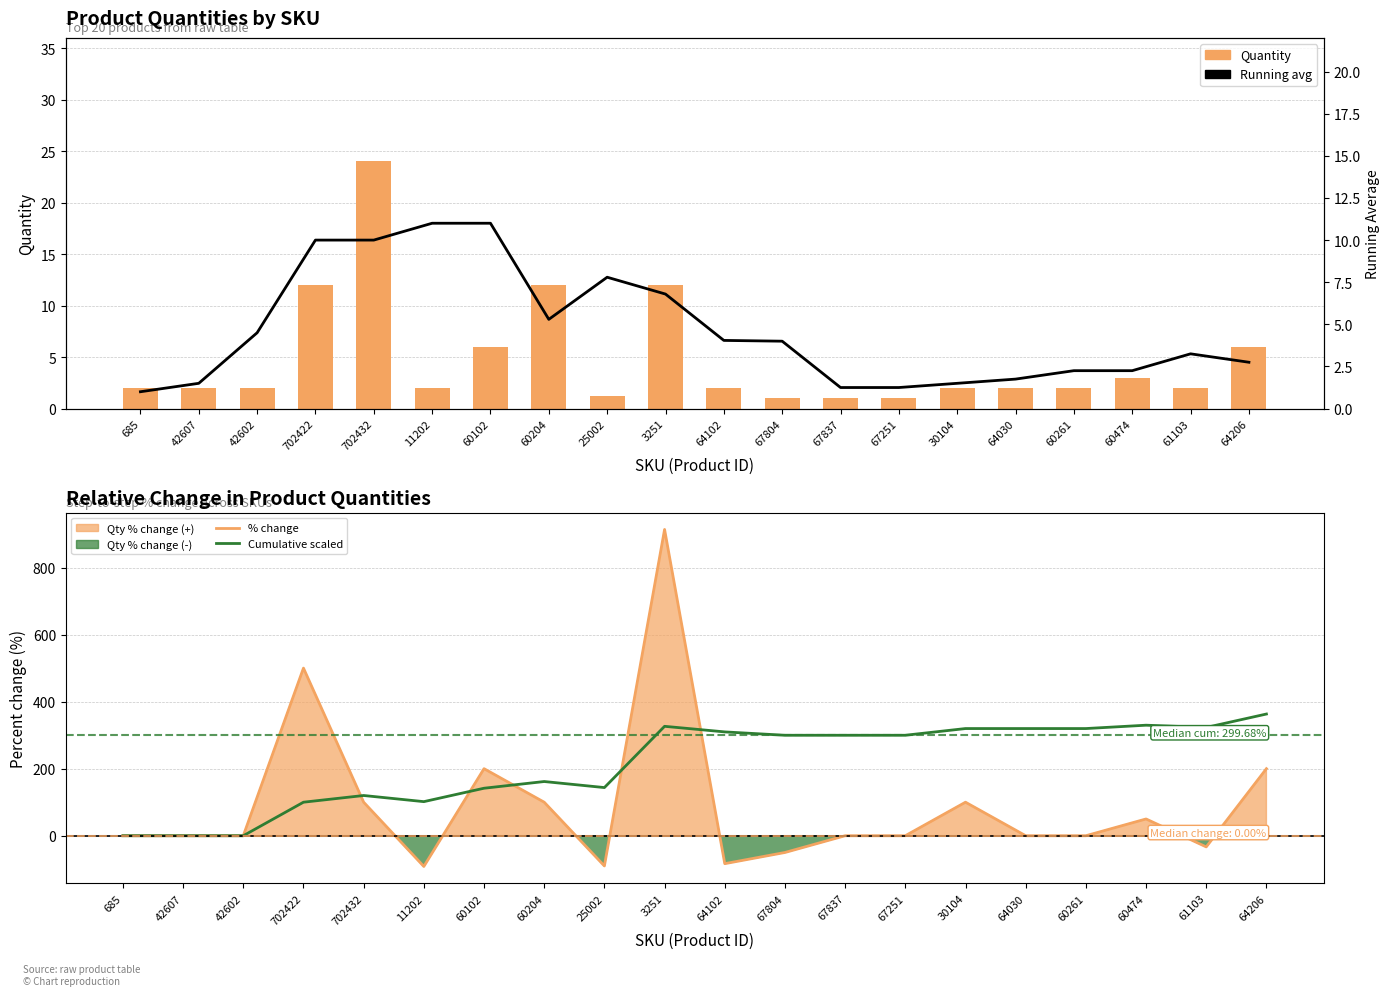

True or false: Running avg has a value of 4.0 at 64102.

True